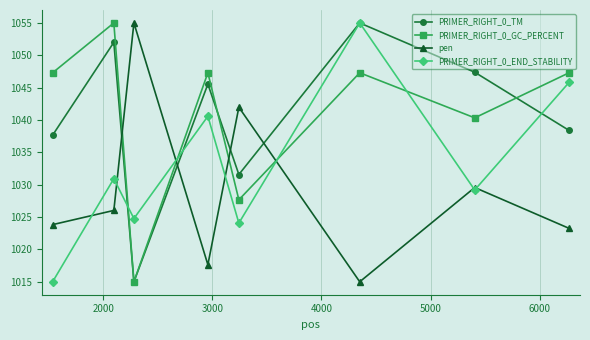

How many times do PRIMER_RIGHT_0_GC_PERCENT and PRIMER_RIGHT_0_END_STABILITY cross each other?

4